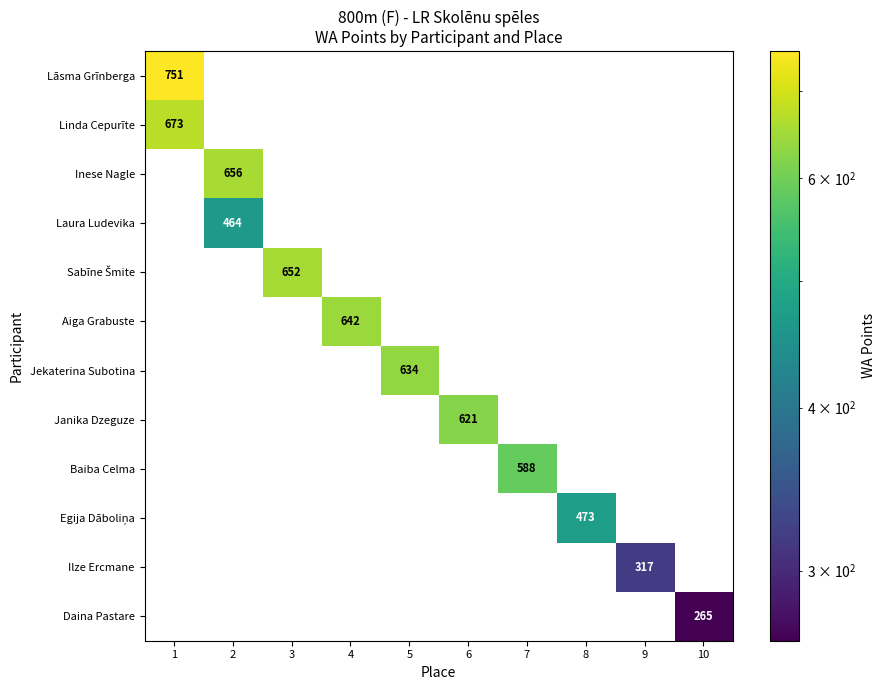

The value of Daina Pastare at 3 is -151. True or false?

False